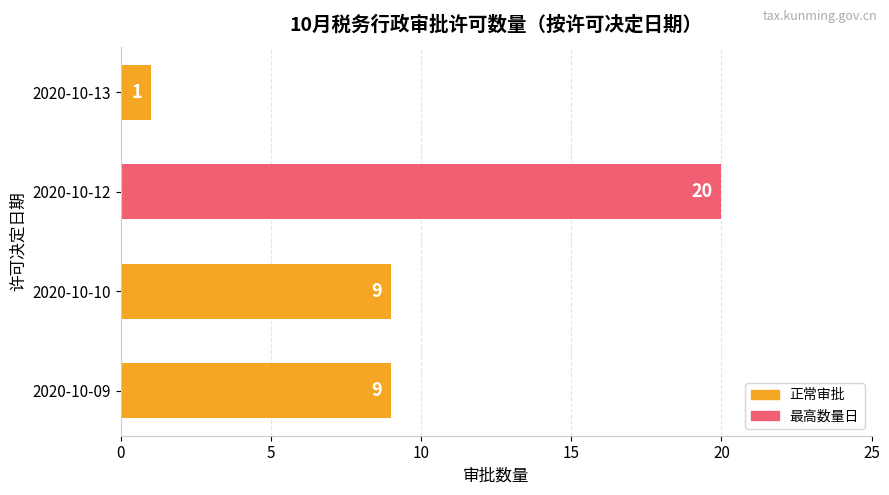

Reading bottom to top, transcribe all the data shown in this chart.

2020-10-09=9	2020-10-10=9	2020-10-12=20	2020-10-13=1